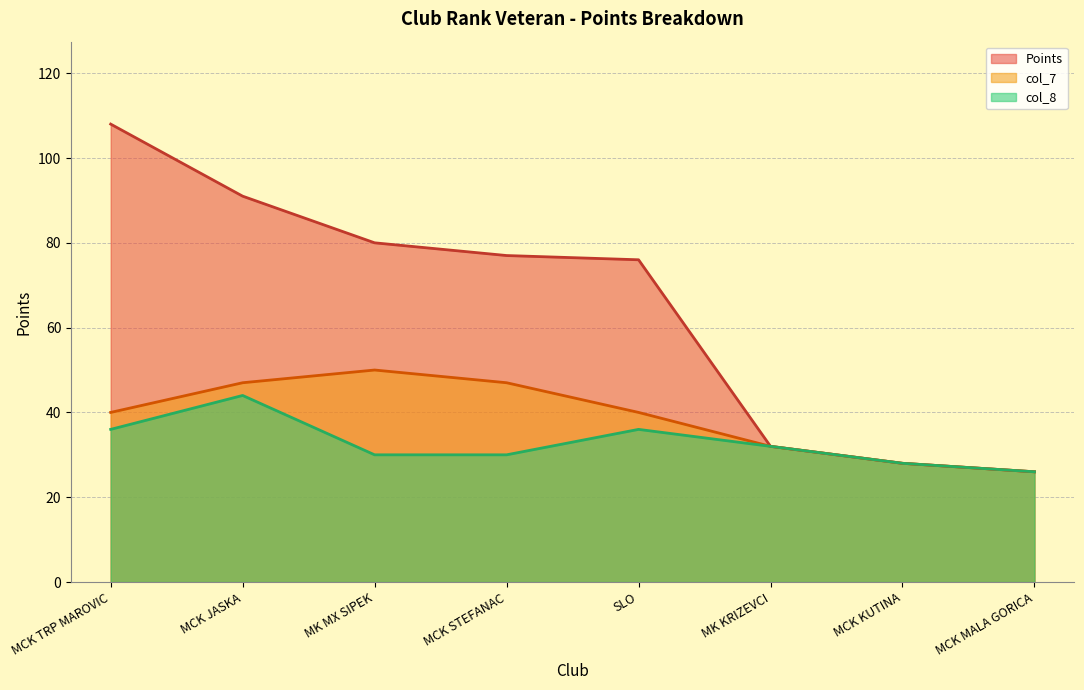

At how many categories does at least one series exceed 32?

5